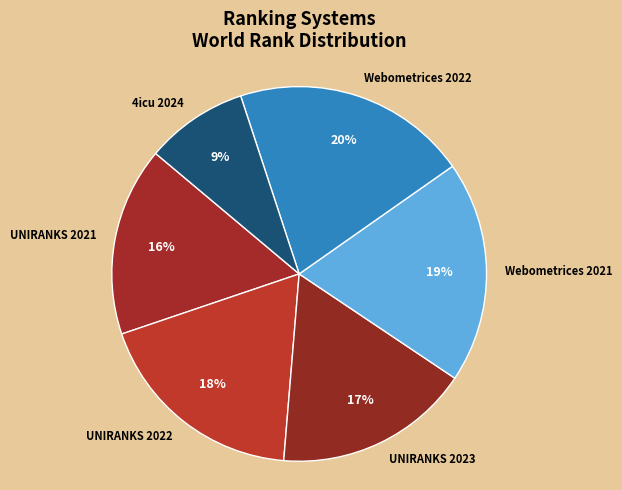

Is the sum of UNIRANKS 2022 and UNIRANKS 2023 greater than half?

No